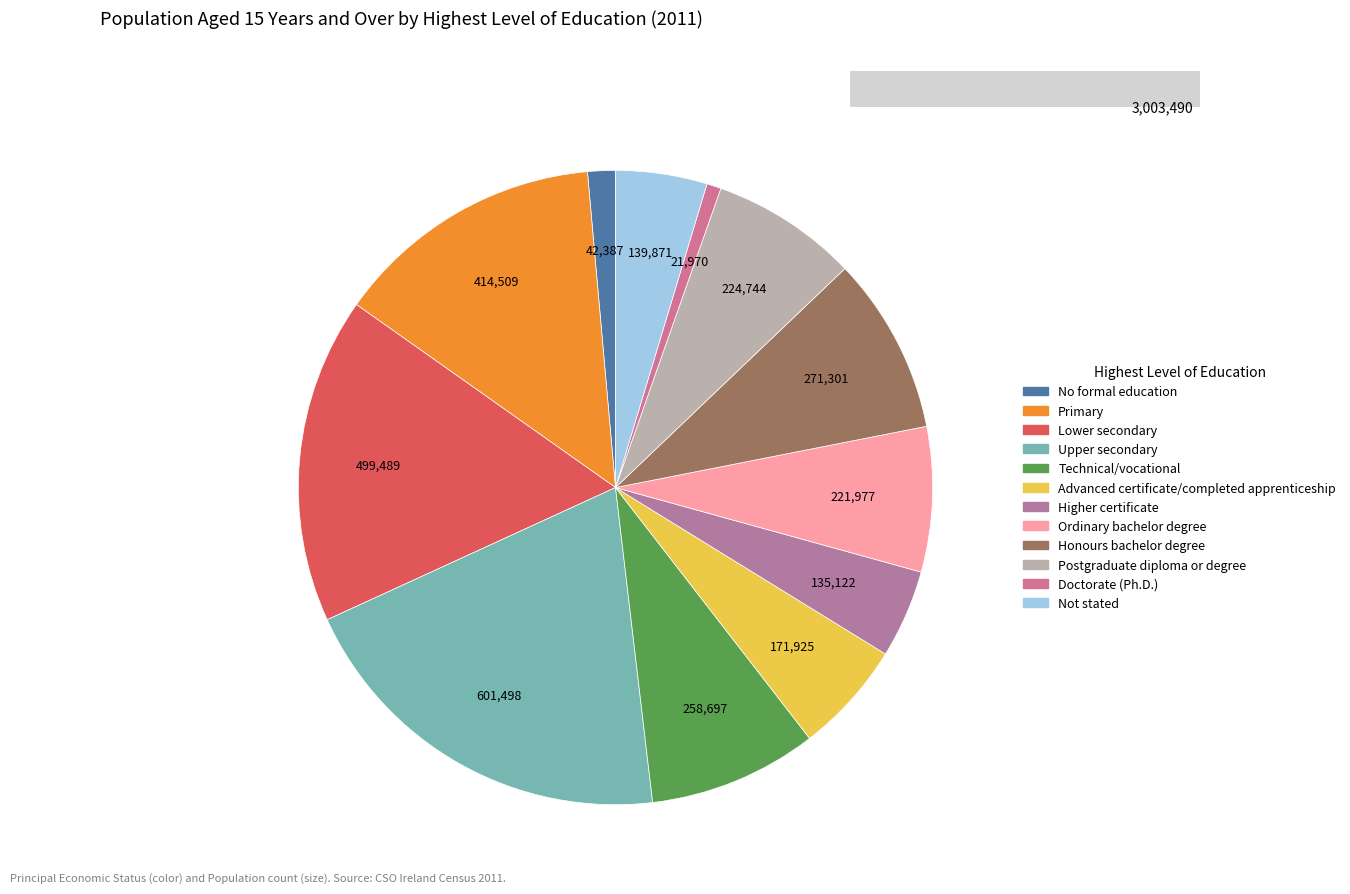

Is it true that Advanced certificate/completed apprenticeship is 1% of the pie?

False